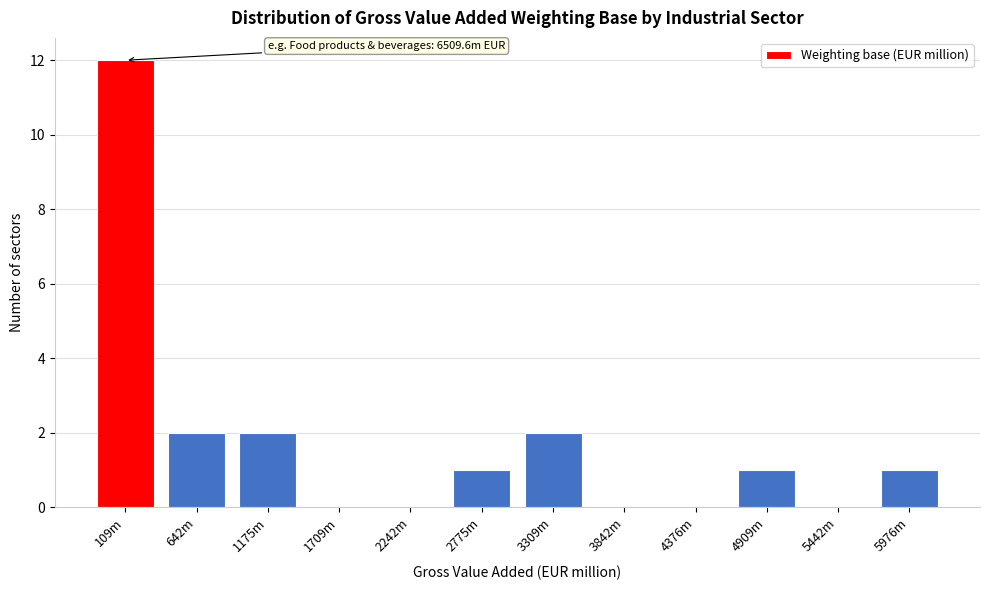

Reading left to right, transcribe all the data shown in this chart.

109m=12	642m=2	1175m=2	1709m=0	2242m=0	2775m=1	3309m=2	3842m=0	4376m=0	4909m=1	5442m=0	5976m=1